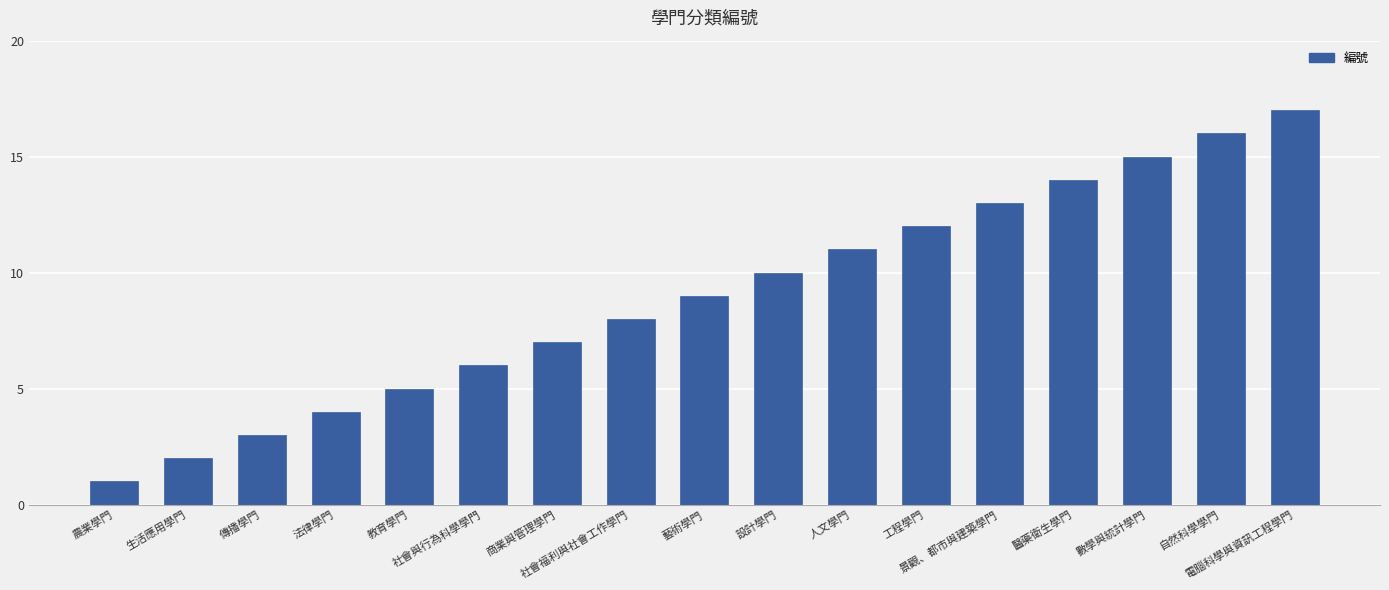

Which category has the highest value across all series?

電腦科學與資訊工程學門